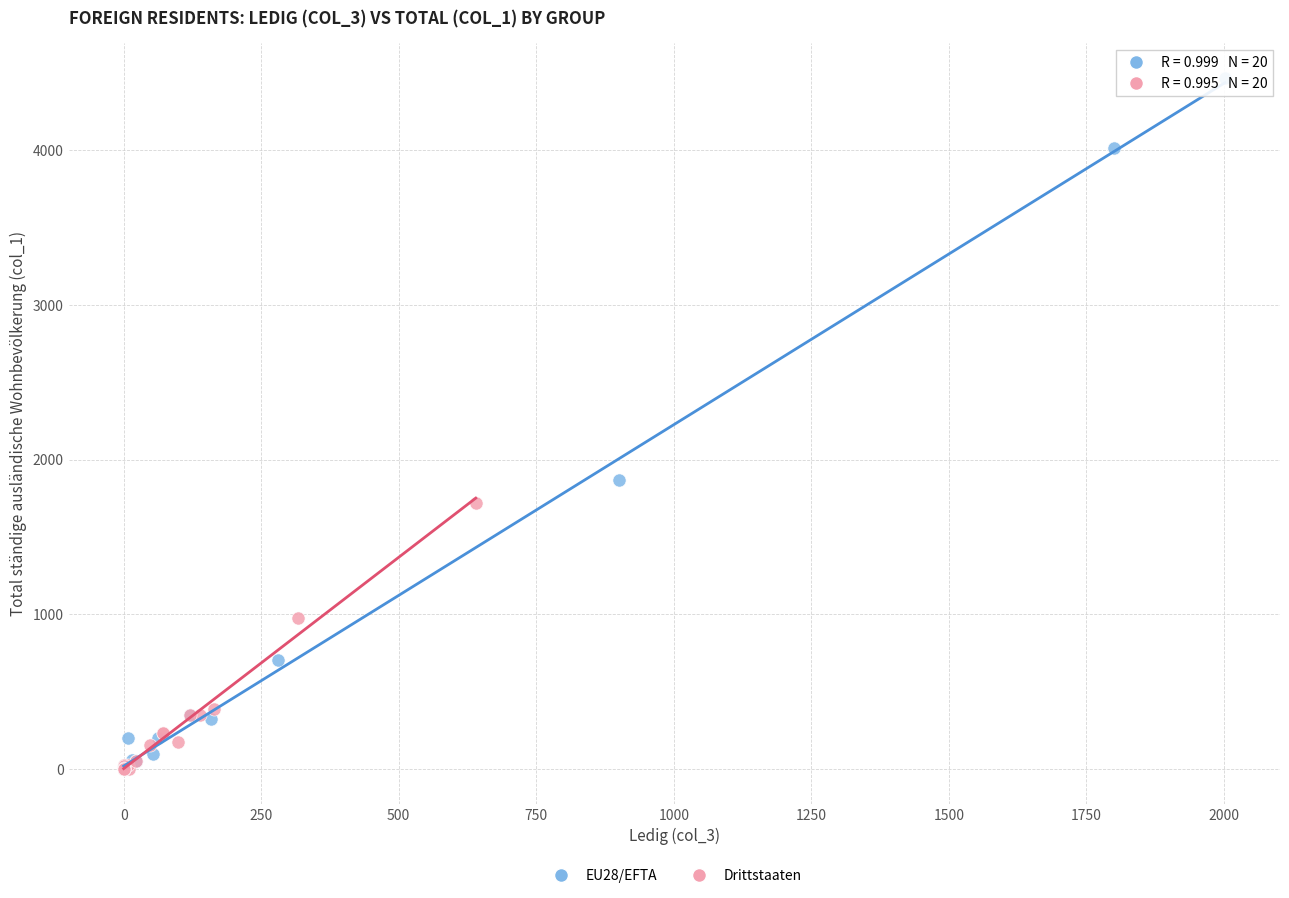

Which series contains the highest Y value?

EU28/EFTA